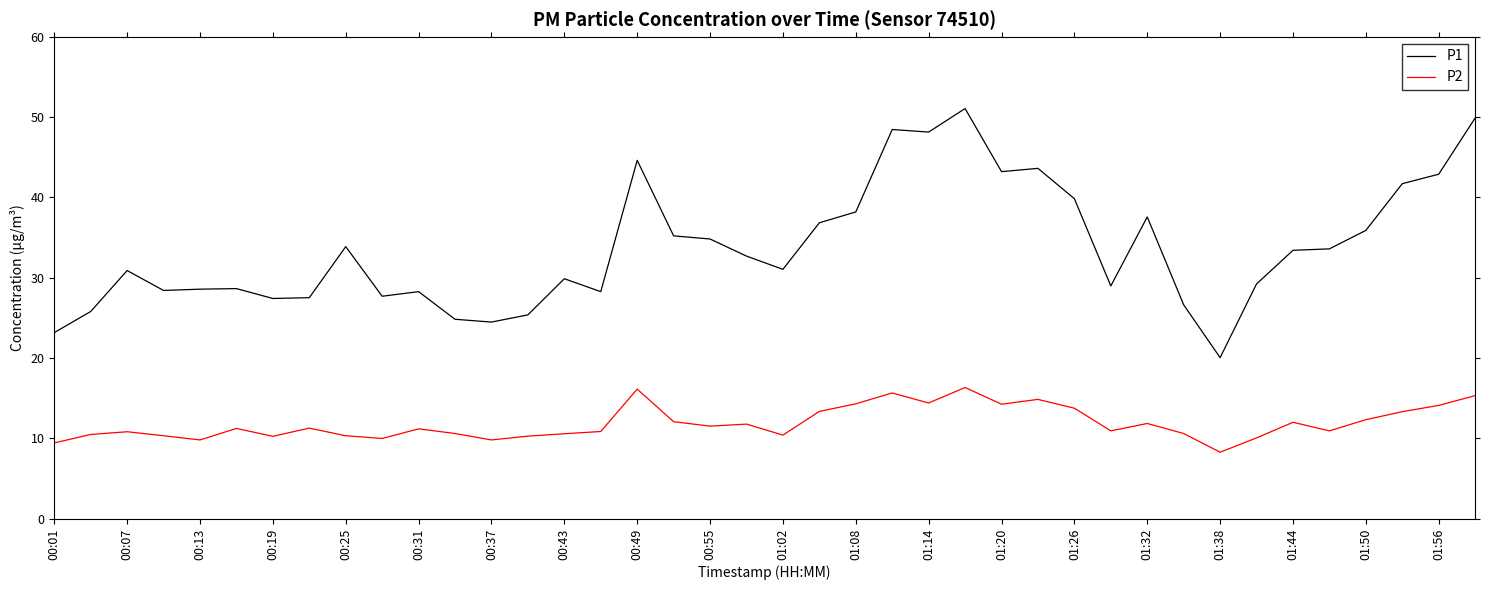

What is the minimum value for P2?

8.3